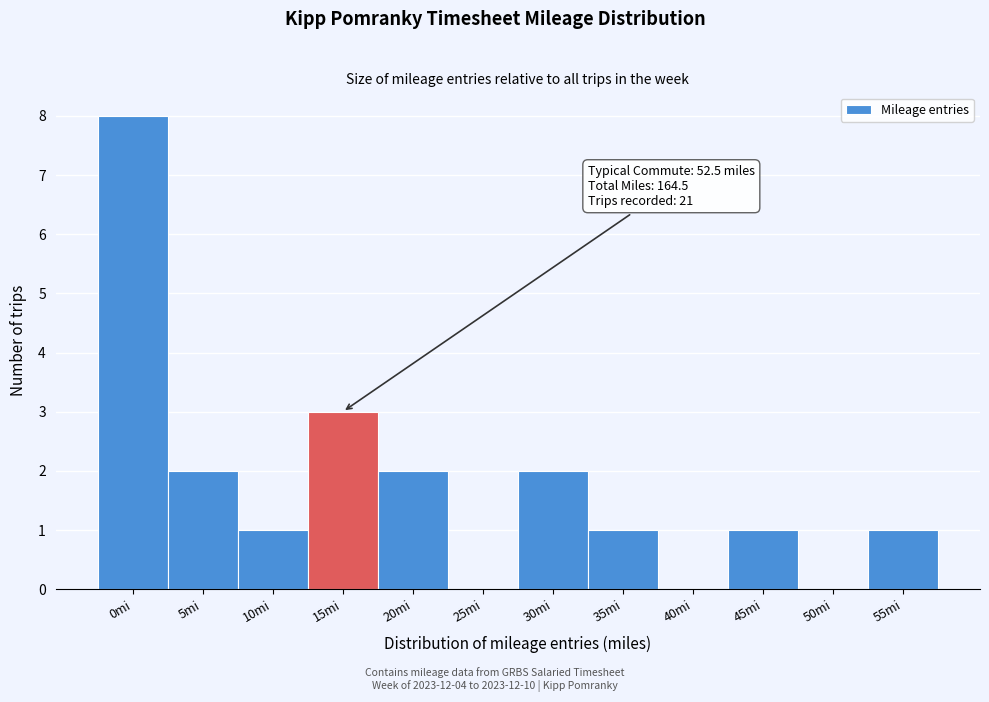

Reading left to right, what are all the values shown in this chart?

0mi=8	5mi=2	10mi=1	15mi=3	20mi=2	25mi=0	30mi=2	35mi=1	40mi=0	45mi=1	50mi=0	55mi=1